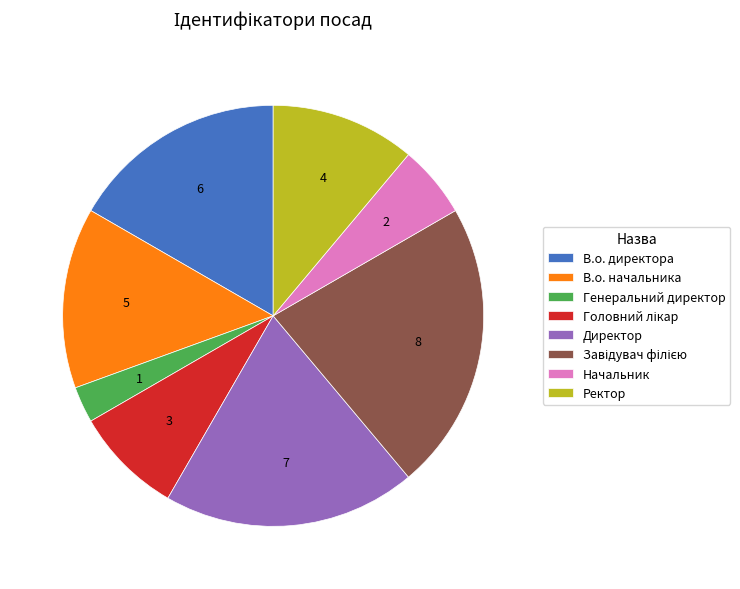

Is Ректор the majority of the pie?

No